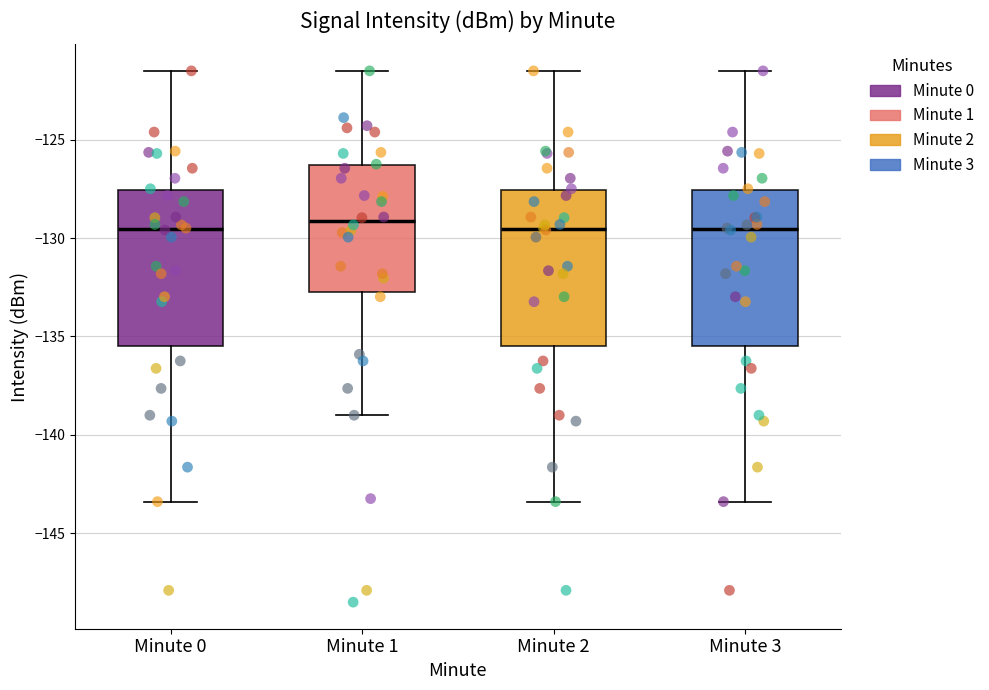

Reading left to right, transcribe this box plot: for each box, give where its median line is, the range the box spans, and where its two whiskers end, as read against the y-axis. The values are not printed on the chart, so give them approximately, as read against the axis.

Minute 0: median -129.5, box -135.5 to -127.5, whiskers -143.5 to -121.5
Minute 1: median -129.0, box -132.5 to -126.5, whiskers -139.0 to -121.5
Minute 2: median -129.5, box -135.5 to -127.5, whiskers -143.5 to -121.5
Minute 3: median -129.5, box -135.5 to -127.5, whiskers -143.5 to -121.5